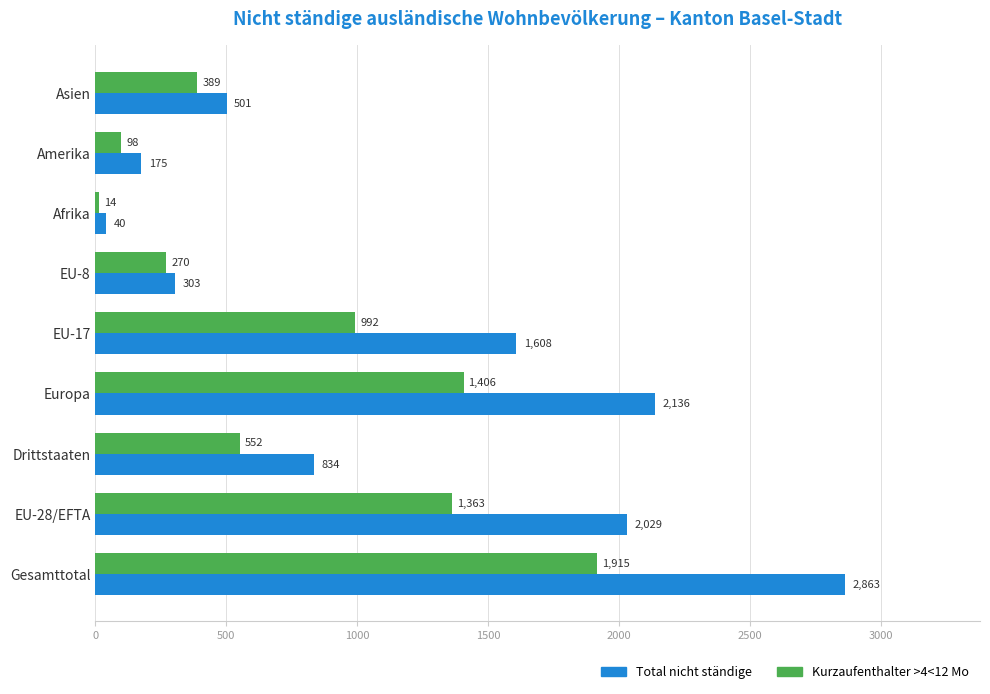

What is the lowest value of the Kurzaufenthalter >4<12 Mo series?

14